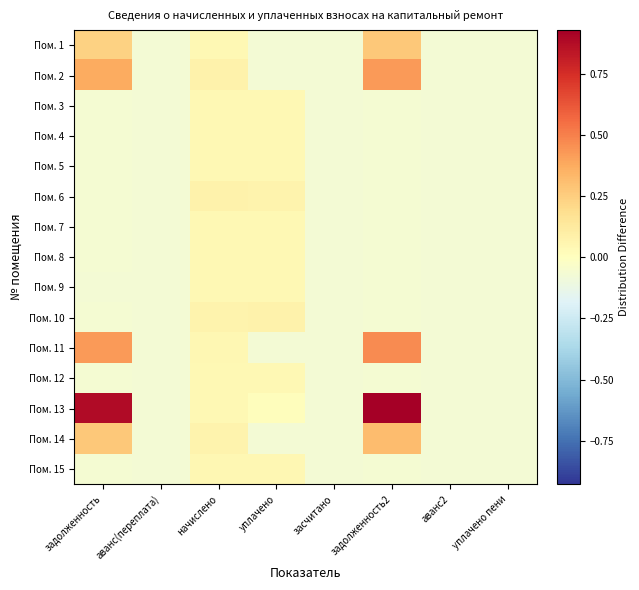

Which has a higher value, засчитано or задолженность2?

задолженность2